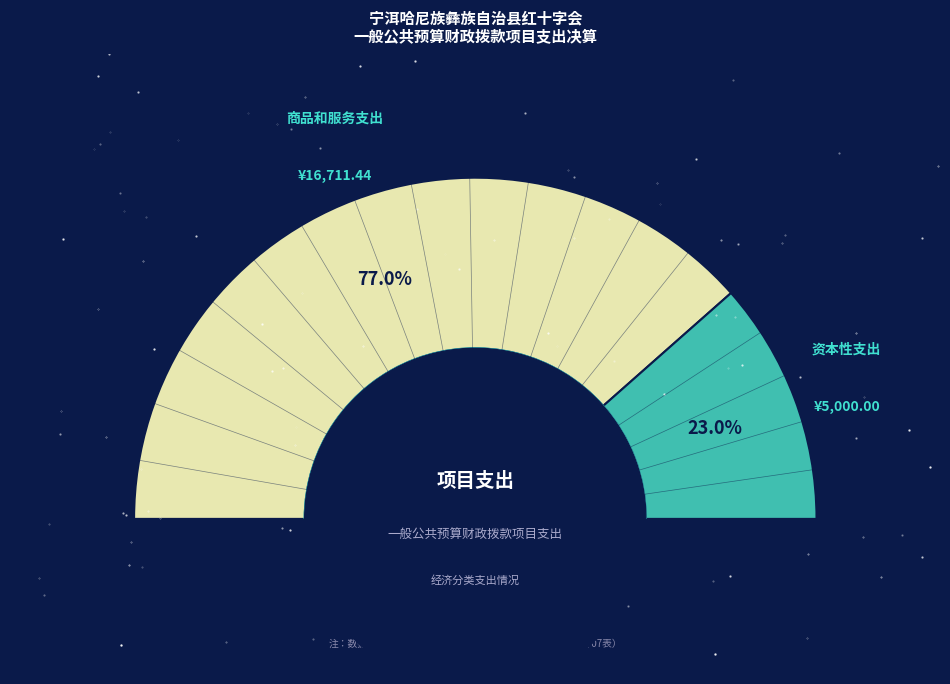

Rank the categories by value from lowest to highest.

资本性支出, 商品和服务支出